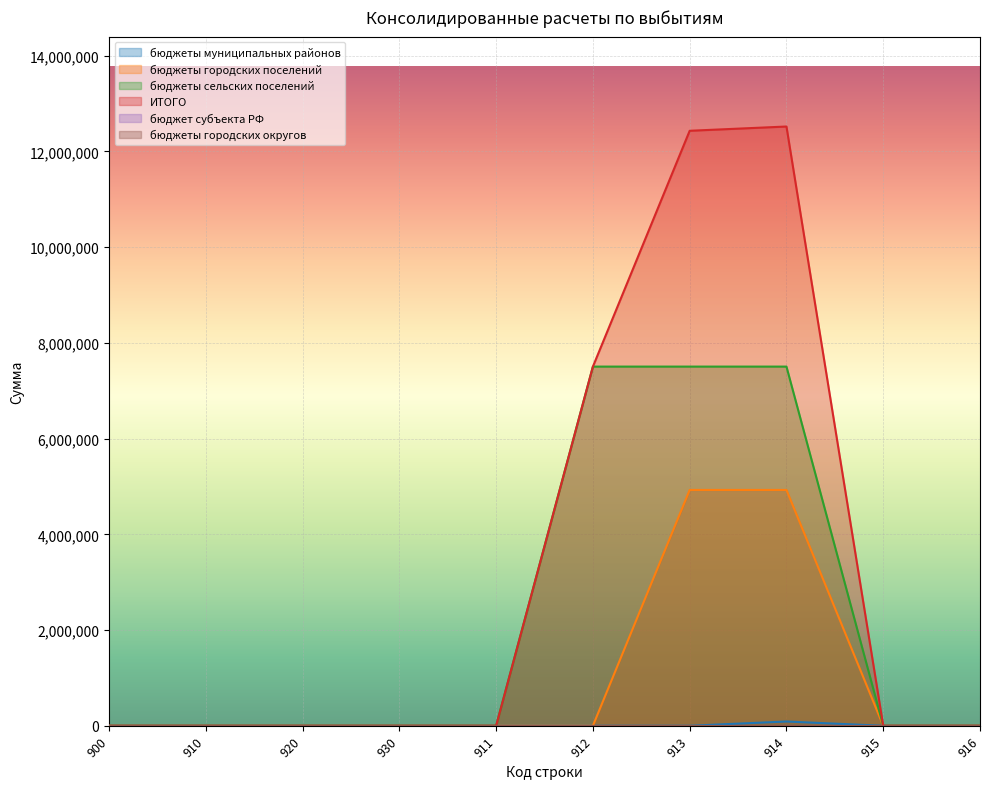

True or false: ИТОГО and бюджеты городских поселений cross at least once.

False